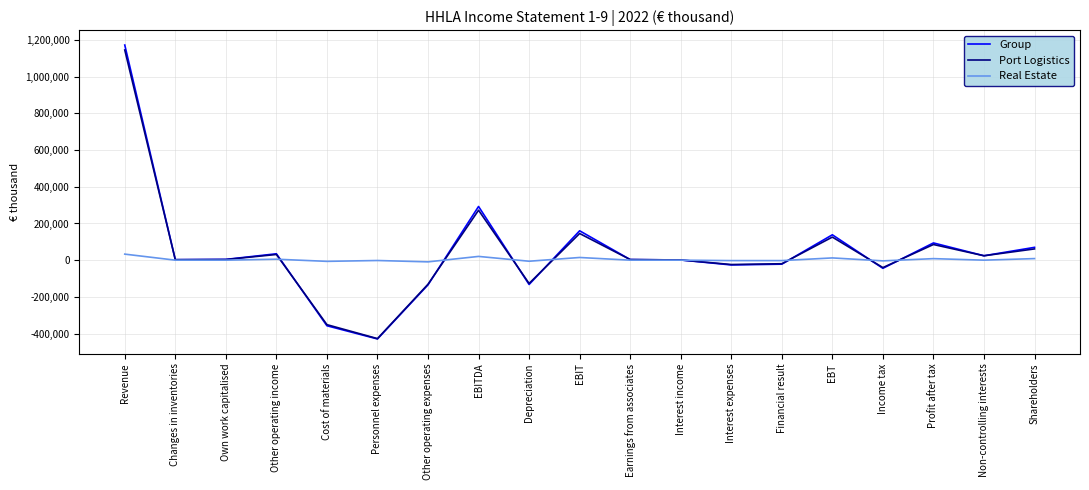

Which series has the widest spread of values?

Group